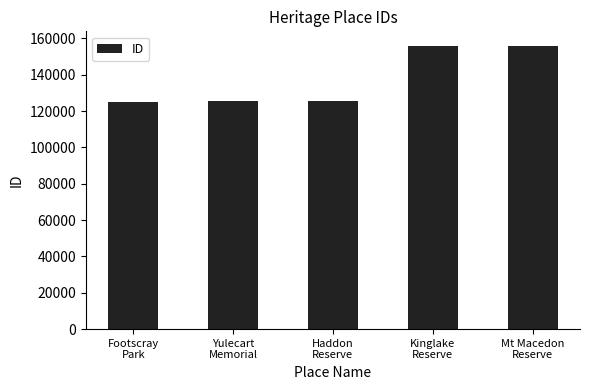

What is the greatest value displayed?

156103